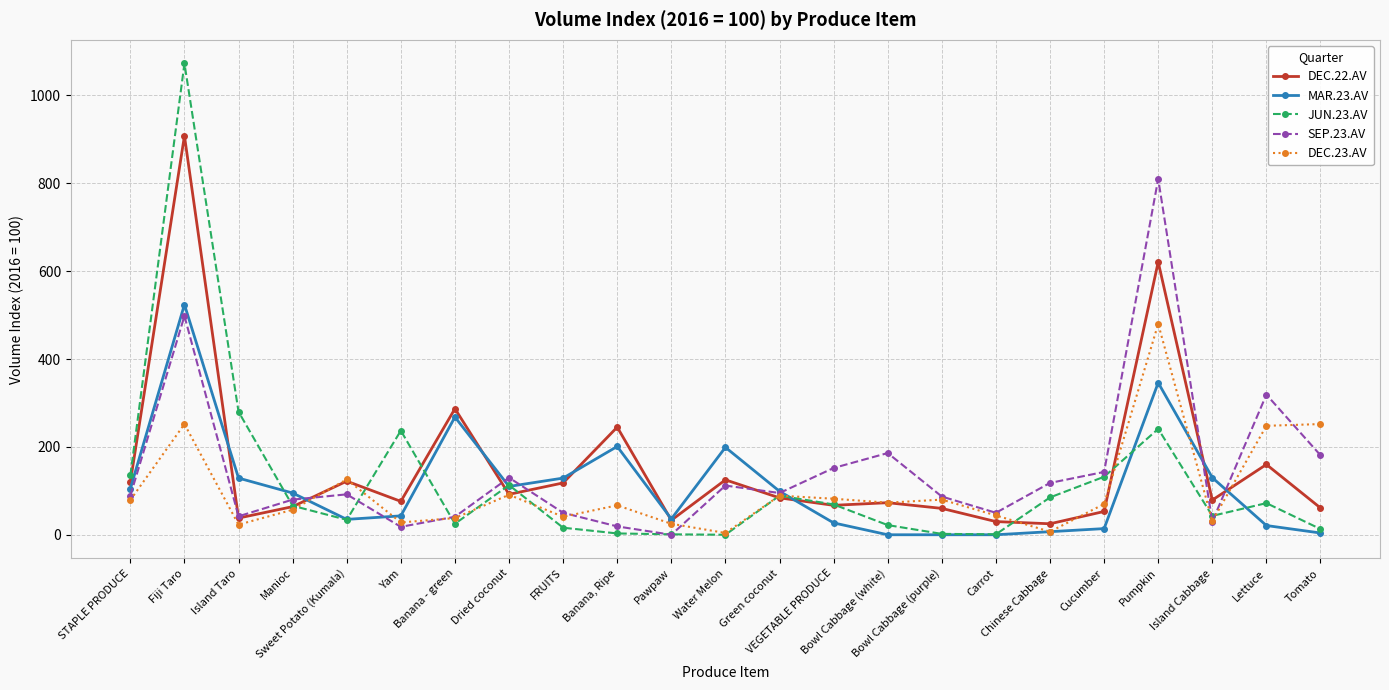

Does the chart display data point markers on the line(s)?

Yes